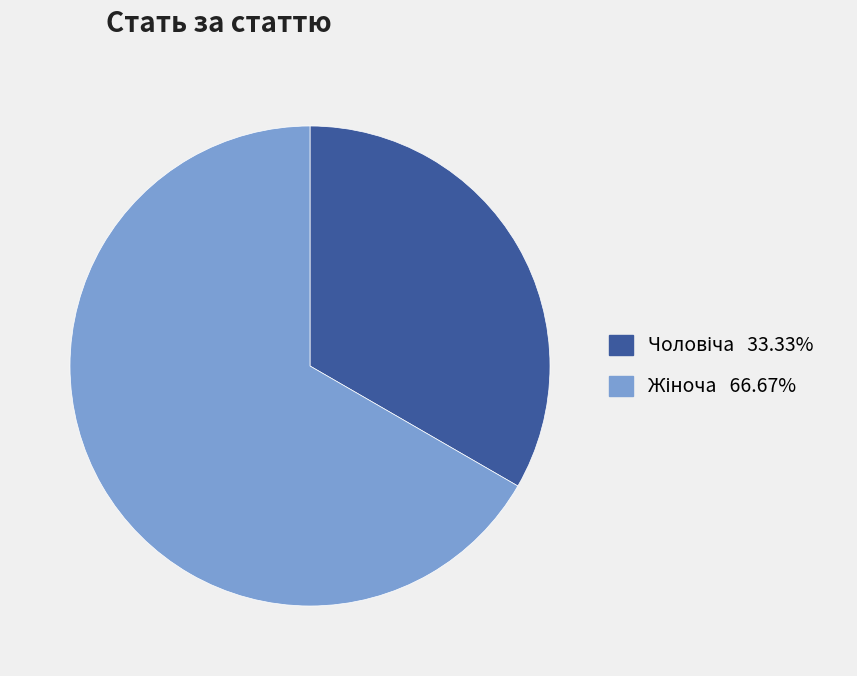

Does any single category account for the majority?

Yes